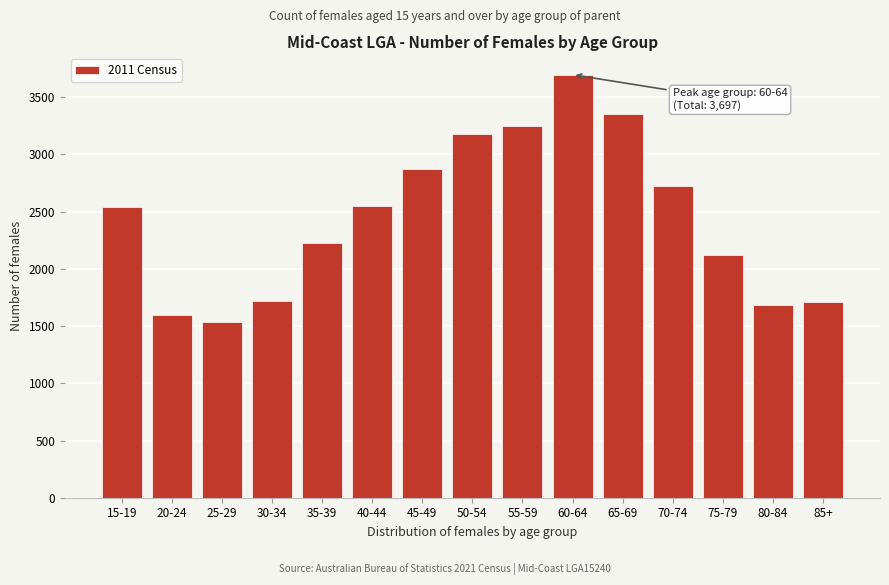

What is the minimum value shown in the chart?

1540